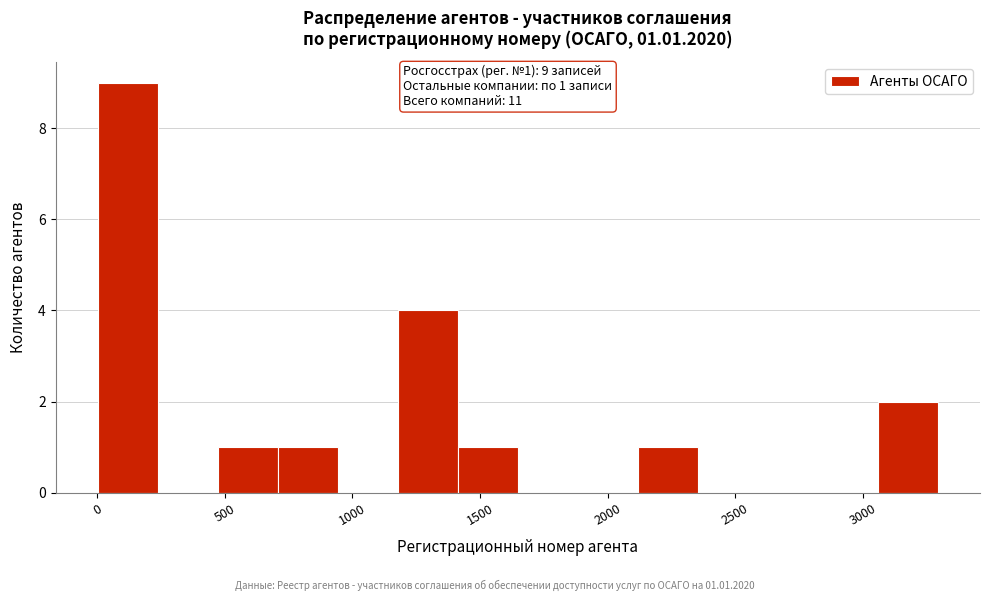

Over which range of the x-axis is the bar tallest?

0 to 250